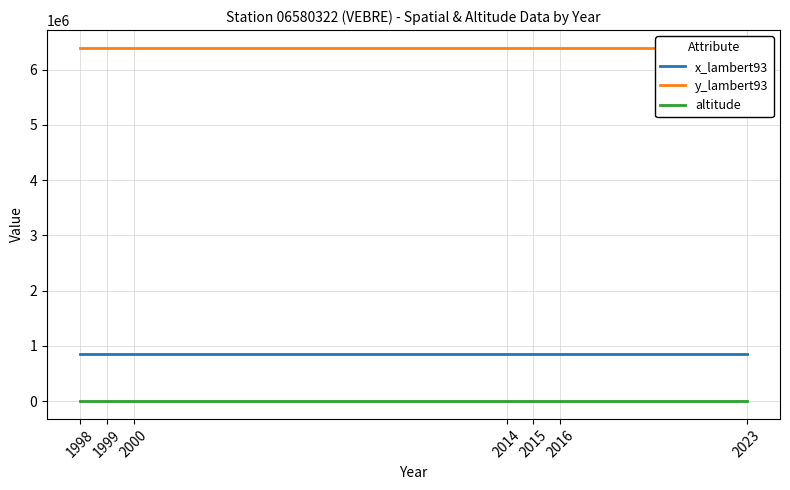

True or false: altitude has a value of 300 at 2014.

True